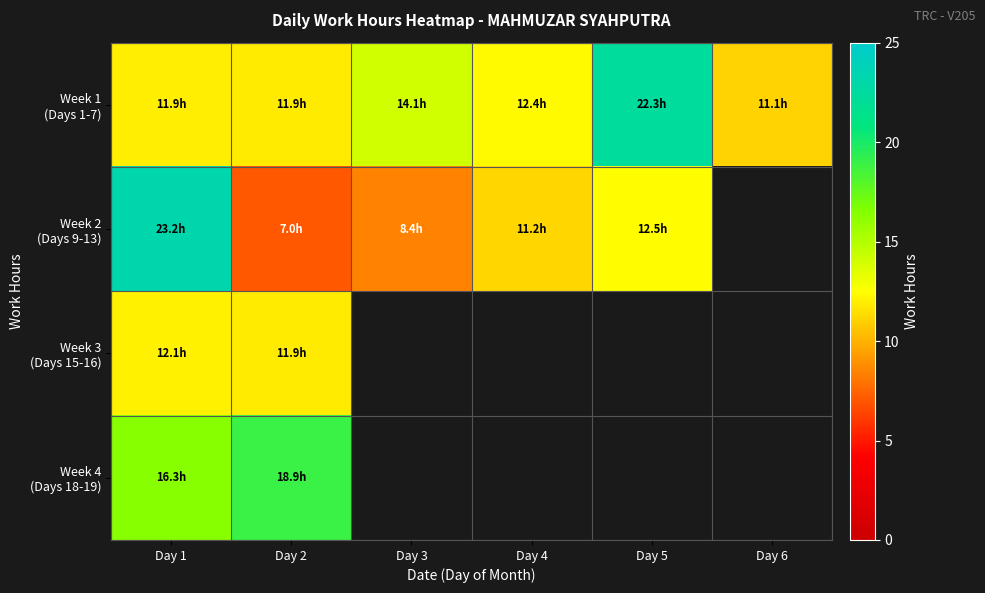

Is the value of Week 4 (Days 18-19) at Day 4 greater than the value of Week 3 (Days 15-16) at Day 5?

No